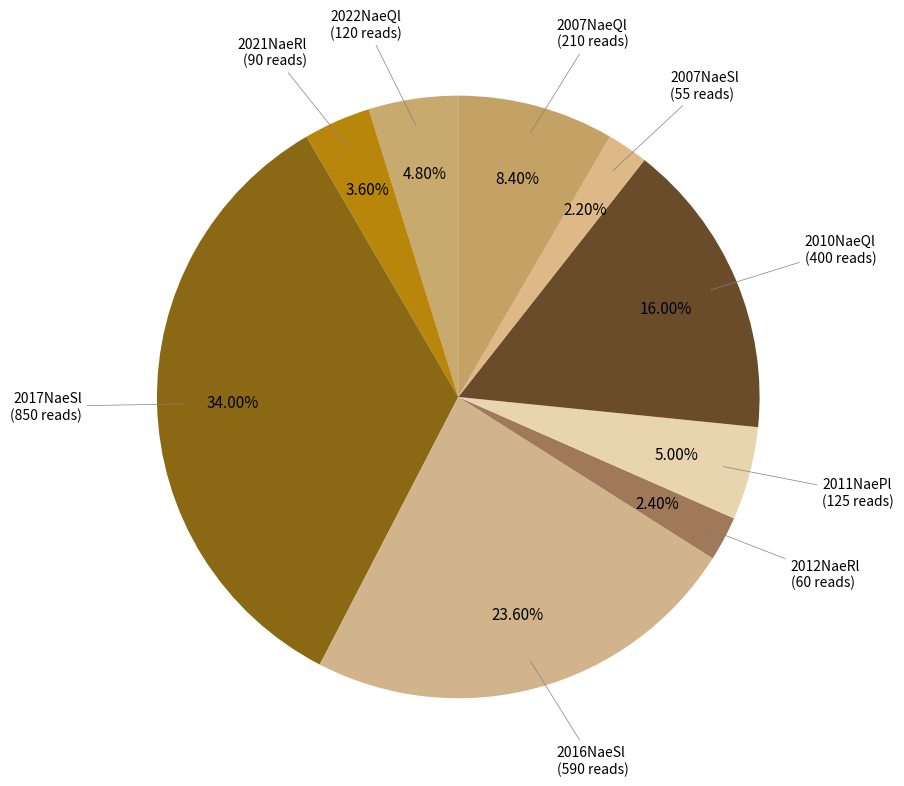

Which has a higher value, 2017NaeSl (850 reads) or 2022NaeQl (120 reads)?

2017NaeSl (850 reads)